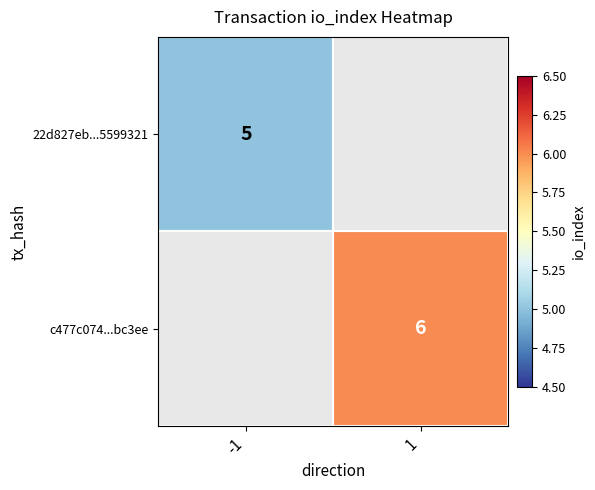

True or false: 22d827eb...5599321 has a value of 7 at -1.

False